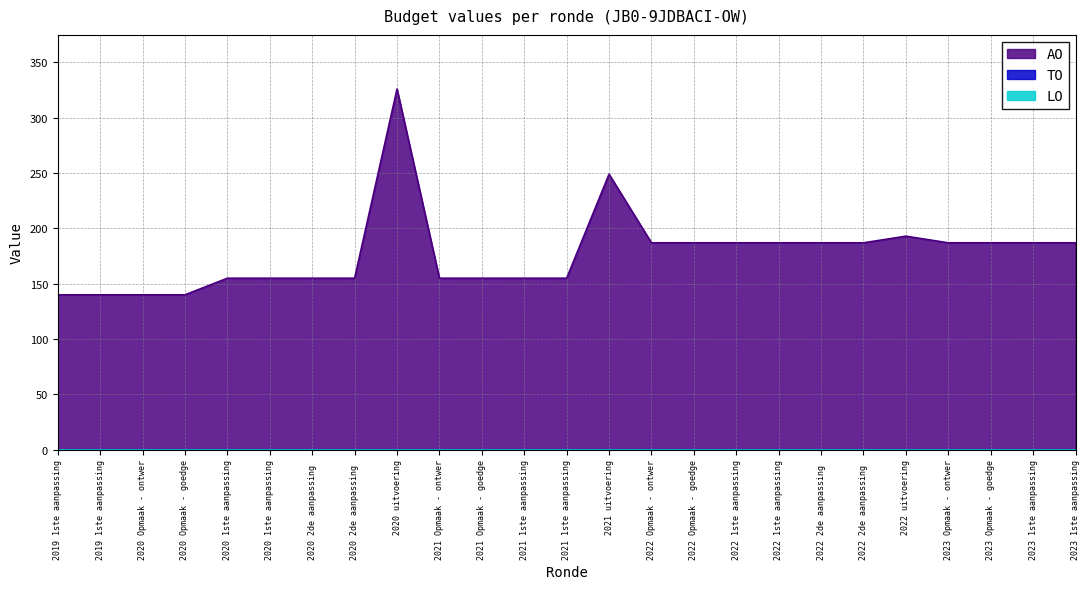

Reading left to right, transcribe all the data shown in this chart.

AO: 140	140	140	140	155	155	155	155	326	155	155	155	155	249	187	187	187	187	187	187	193	187	187	187	187
TO: 0	0	0	0	0	0	0	0	0	0	0	0	0	0	0	0	0	0	0	0	0	0	0	0	0
LO: 0	0	0	0	0	0	0	0	0	0	0	0	0	0	0	0	0	0	0	0	0	0	0	0	0